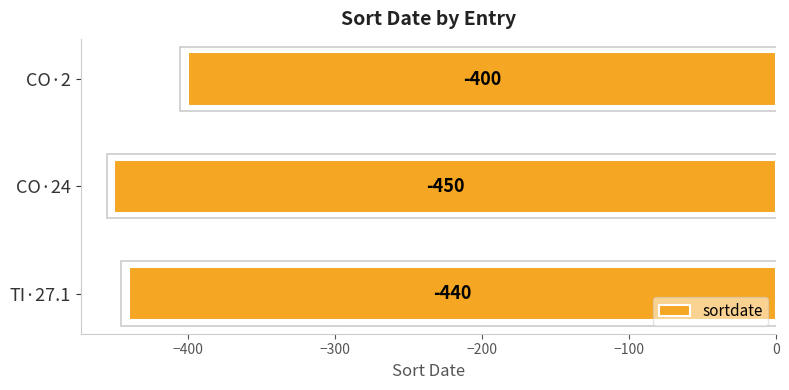

Rank the categories by value from highest to lowest.

CO·2, TI·27.1, CO·24